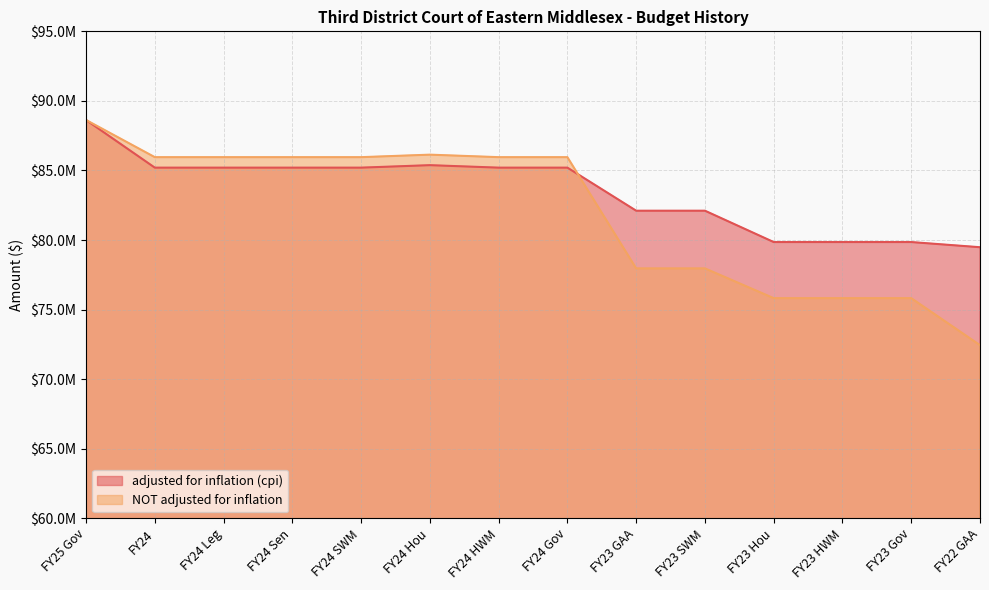

Is it true that NOT adjusted for inflation equals 139818690 at FY24 Gov?

False